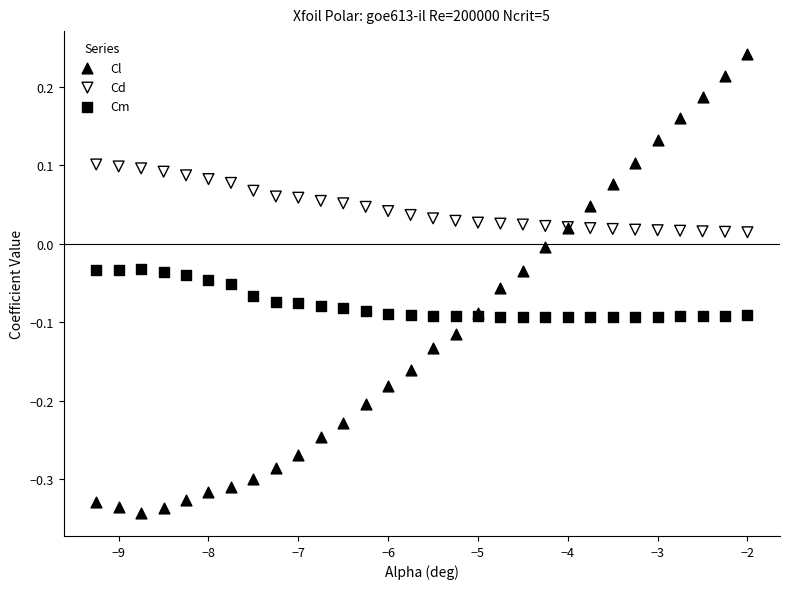

What are all the series names shown in the legend?

Cl, Cd, Cm